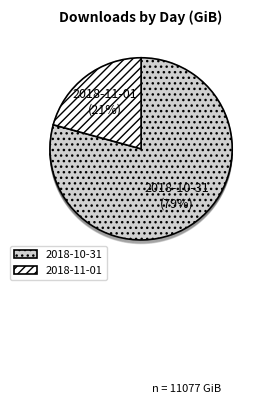

To the nearest percent, what portion does 2018-10-31 represent?

79%